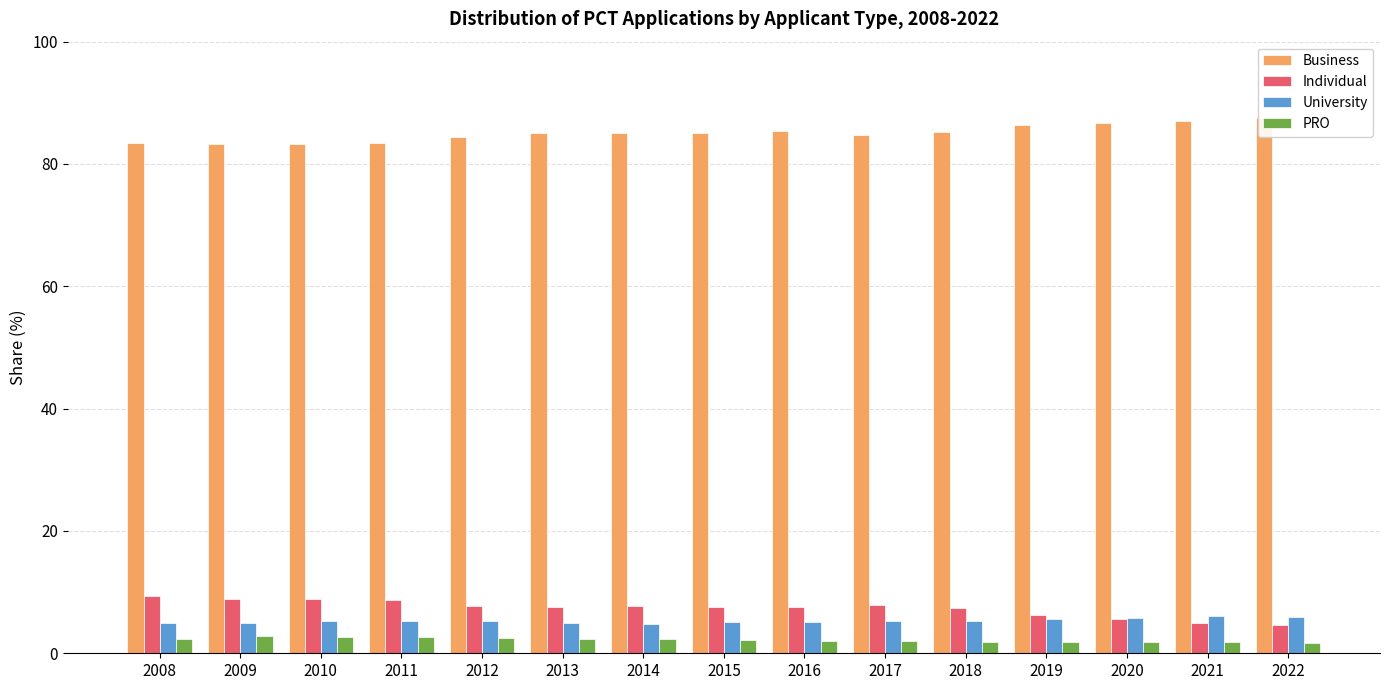

What is the difference between the highest and lowest values at 2013?

82.7